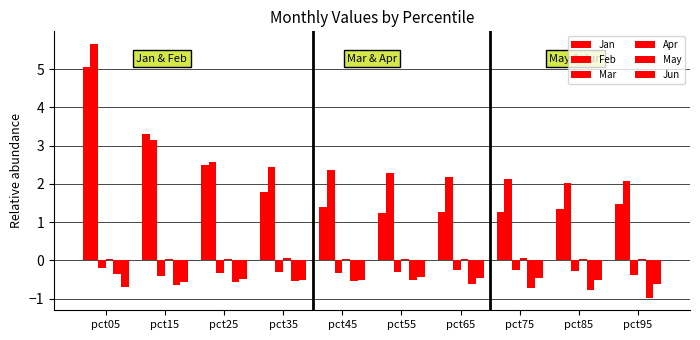

How many distinct data groups are displayed?

6